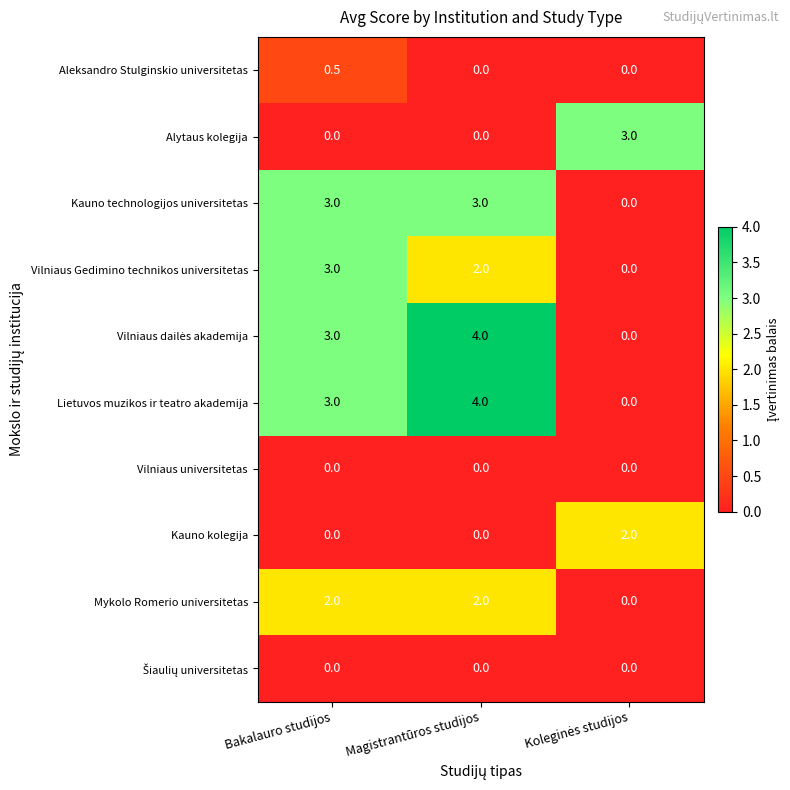

How many data points does each series have?

3